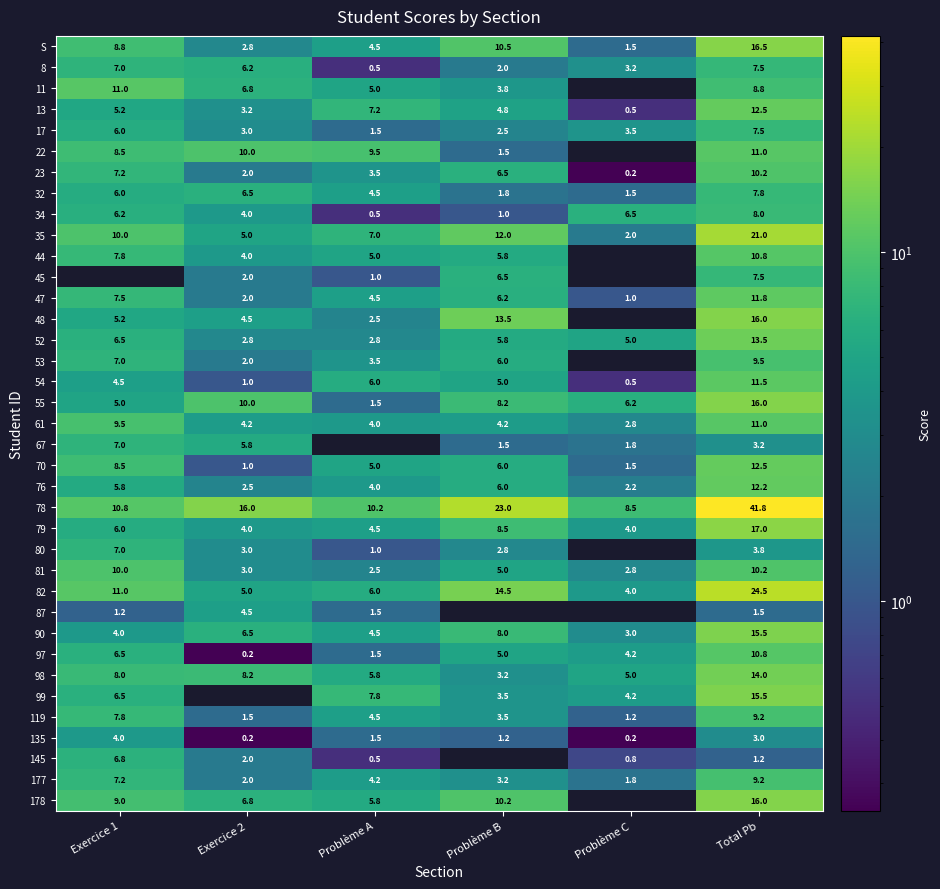

What is the spread (max minus min) of values at Total Pb?

40.6